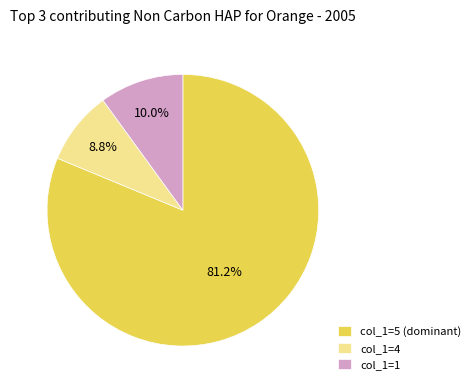

How many segments does this pie chart have?

3